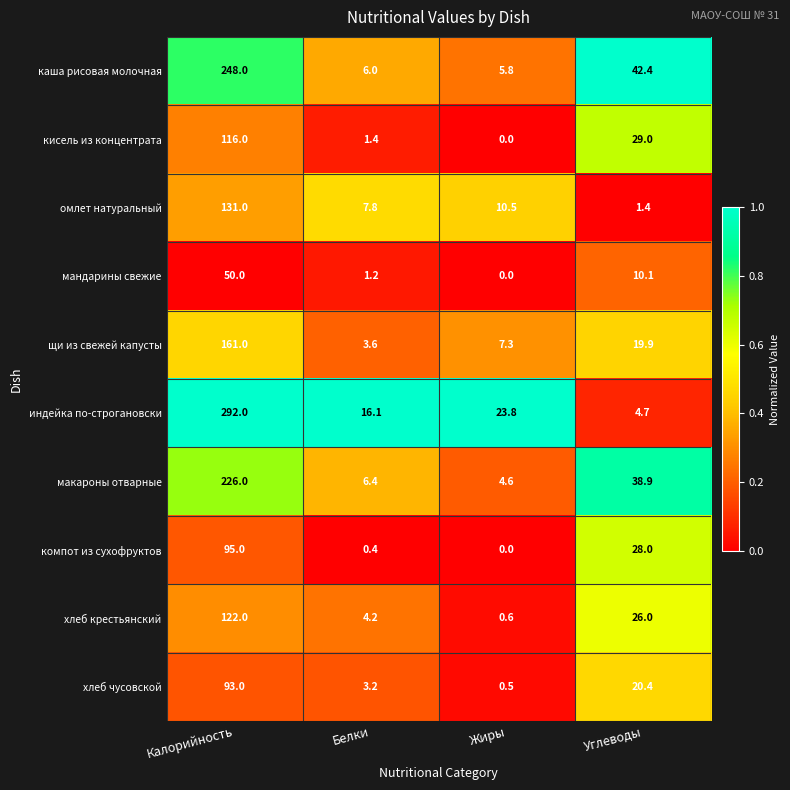

What is the average value of the омлет натуральный series?

37.7